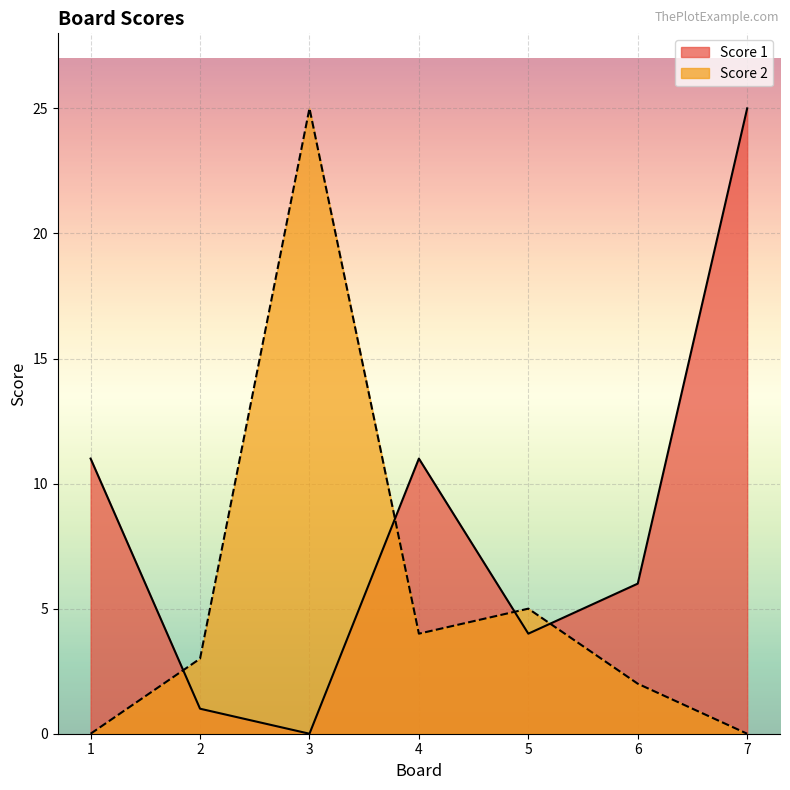

How many lines are shown in the chart?

2